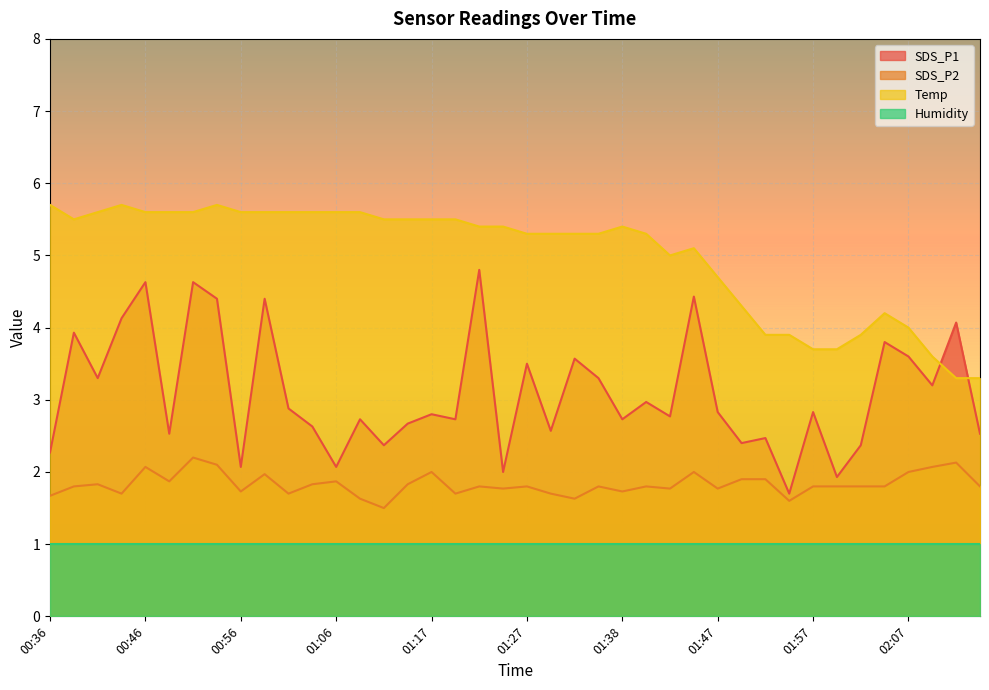

Which has a higher value, 01:42 or 02:14?

01:42